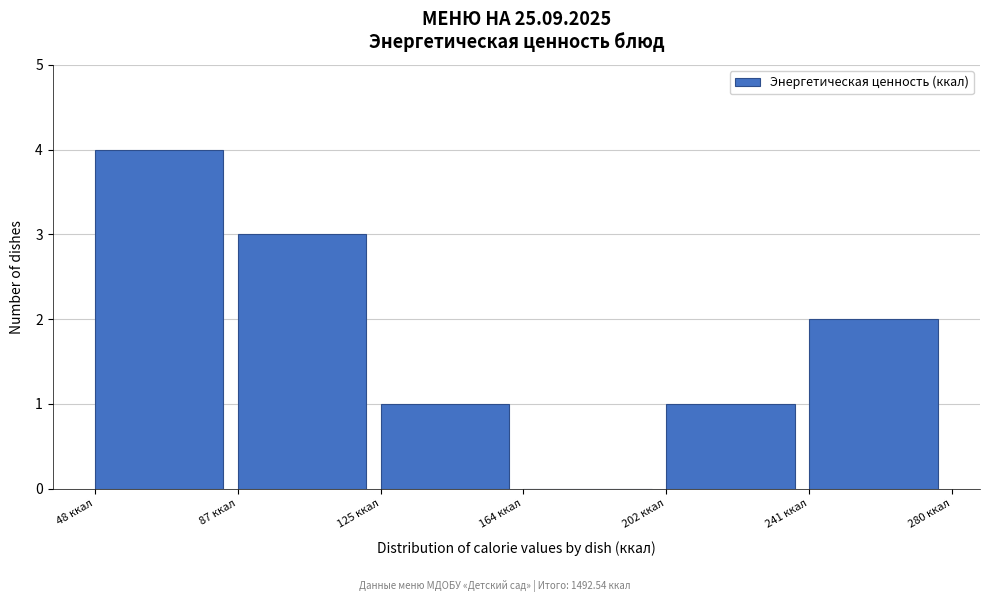

Reading left to right, list every bar in this chart as the range it spans on the x-axis followed by its height. Neither the bar edges nor the heights are printed on the chart, so give them approximately, as read against the axes.

50 to 85: 4
85 to 125: 3
125 to 165: 1
165 to 205: 0
205 to 240: 1
240 to 280: 2